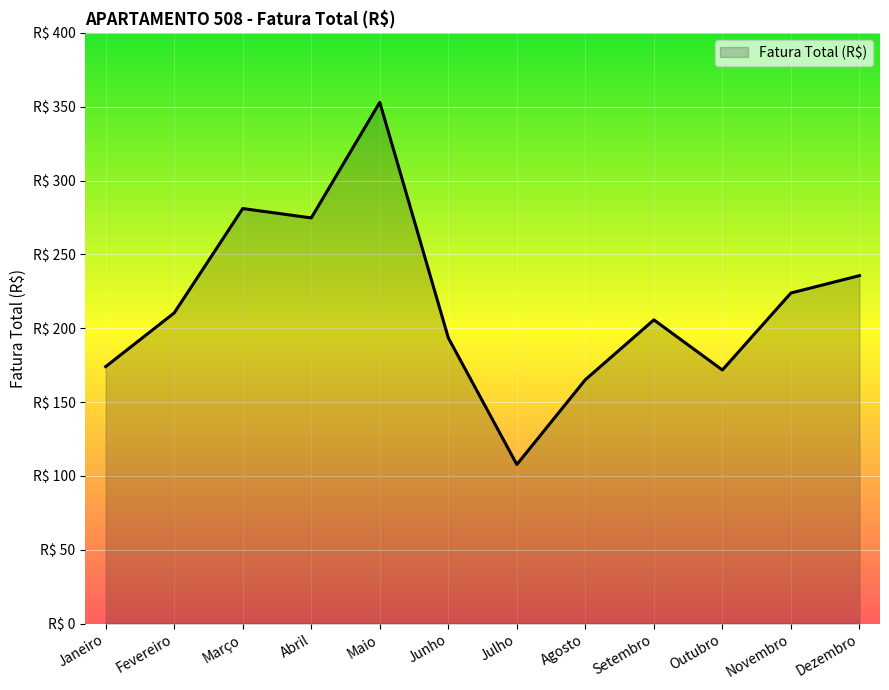

What is the label of the 8th point from the left?

Agosto